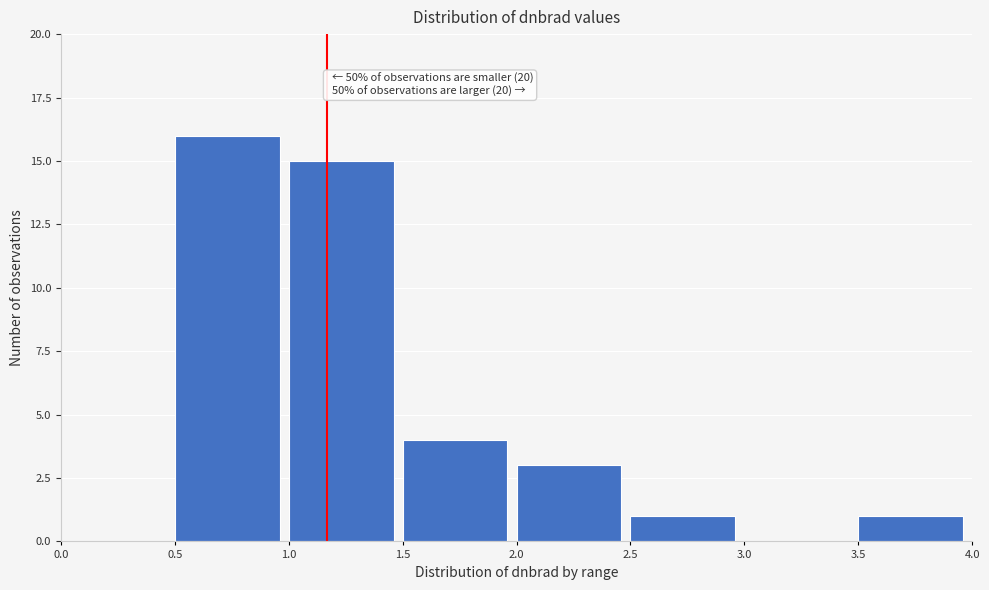

Over which range of the x-axis is the bar tallest?

0.5 to 1.0